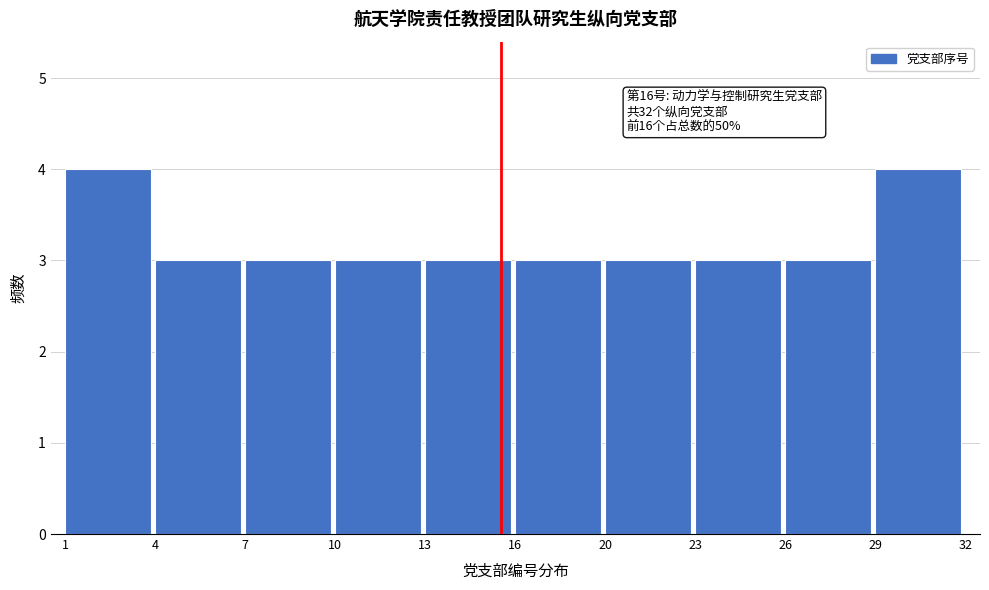

Reading left to right, what are all the values shown in this chart?

1=4	4=3	7=3	10=3	13=3	16=3	20=3	23=3	26=3	29=4